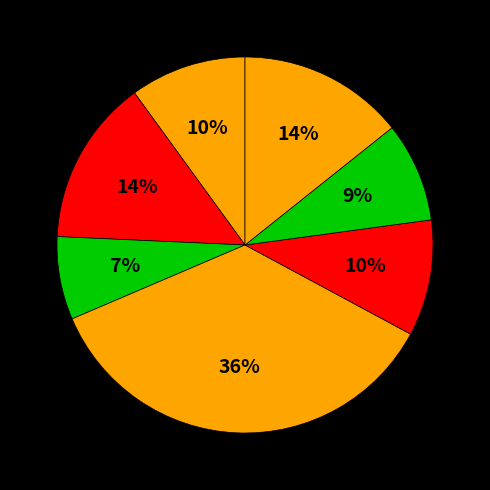

Count the number of slices in the pie.

7